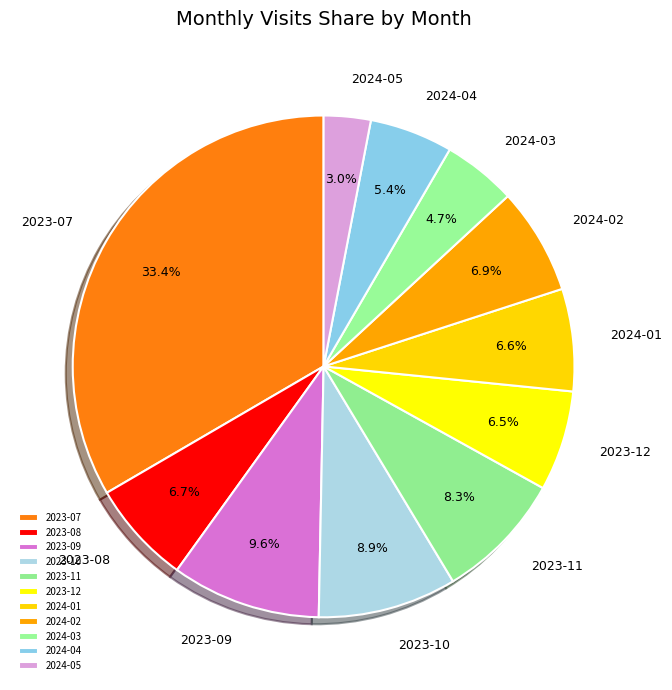

How many slices are in this pie chart?

11